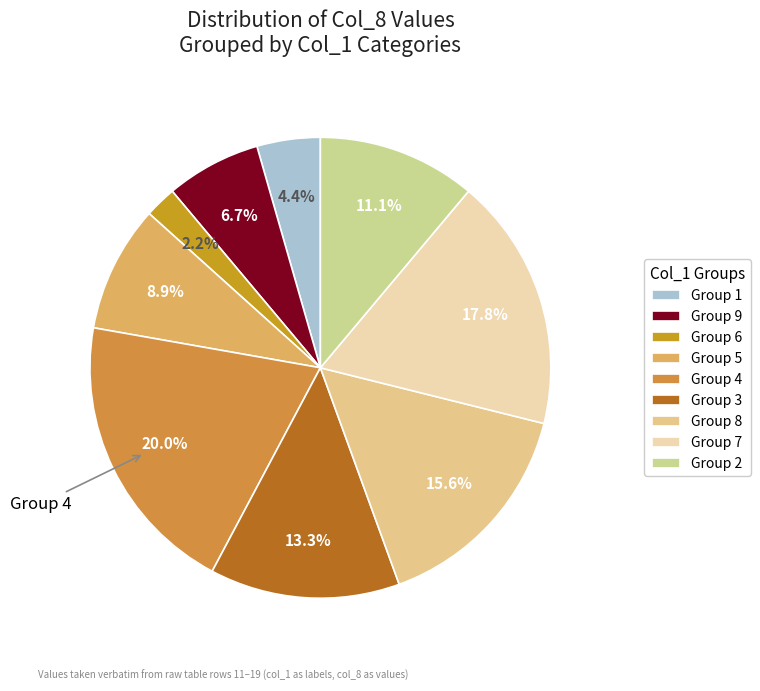

Count the number of slices in the pie.

9